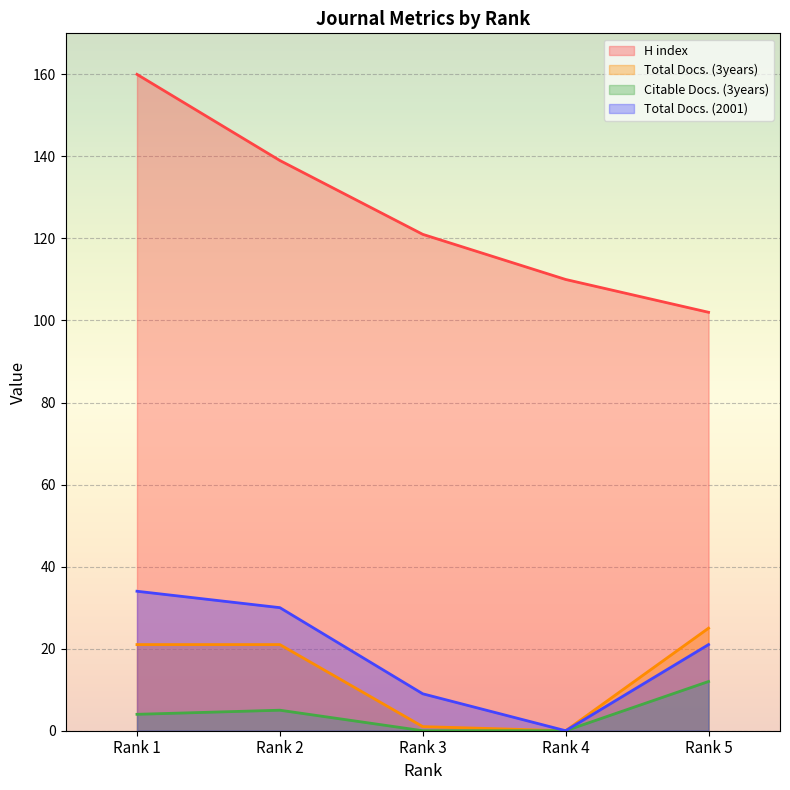

Reading left to right, transcribe all the data shown in this chart.

H index: 160	139	121	110	102
Total Docs. (3years): 21	21	1	0	25
Citable Docs. (3years): 4	5	0	0	12
Total Docs. (2001): 34	30	9	0	21